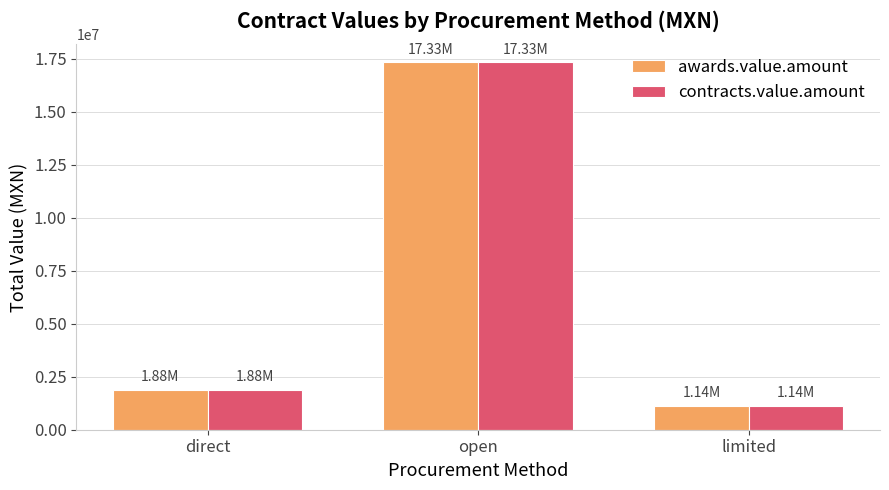

What is the label of the 3rd bar from the right?

direct